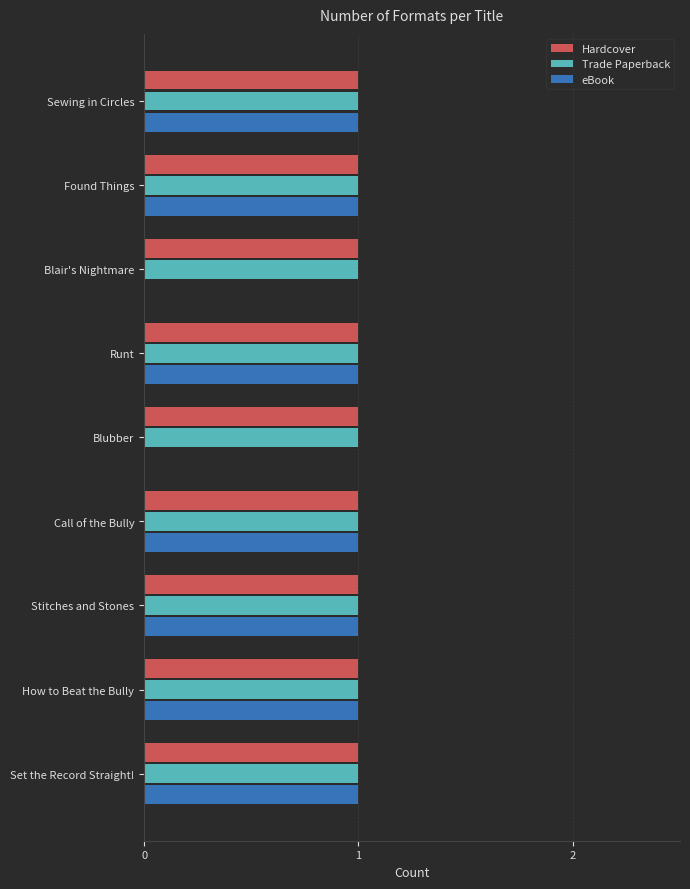

The value of Trade Paperback at How to Beat the Bully is 0. True or false?

False